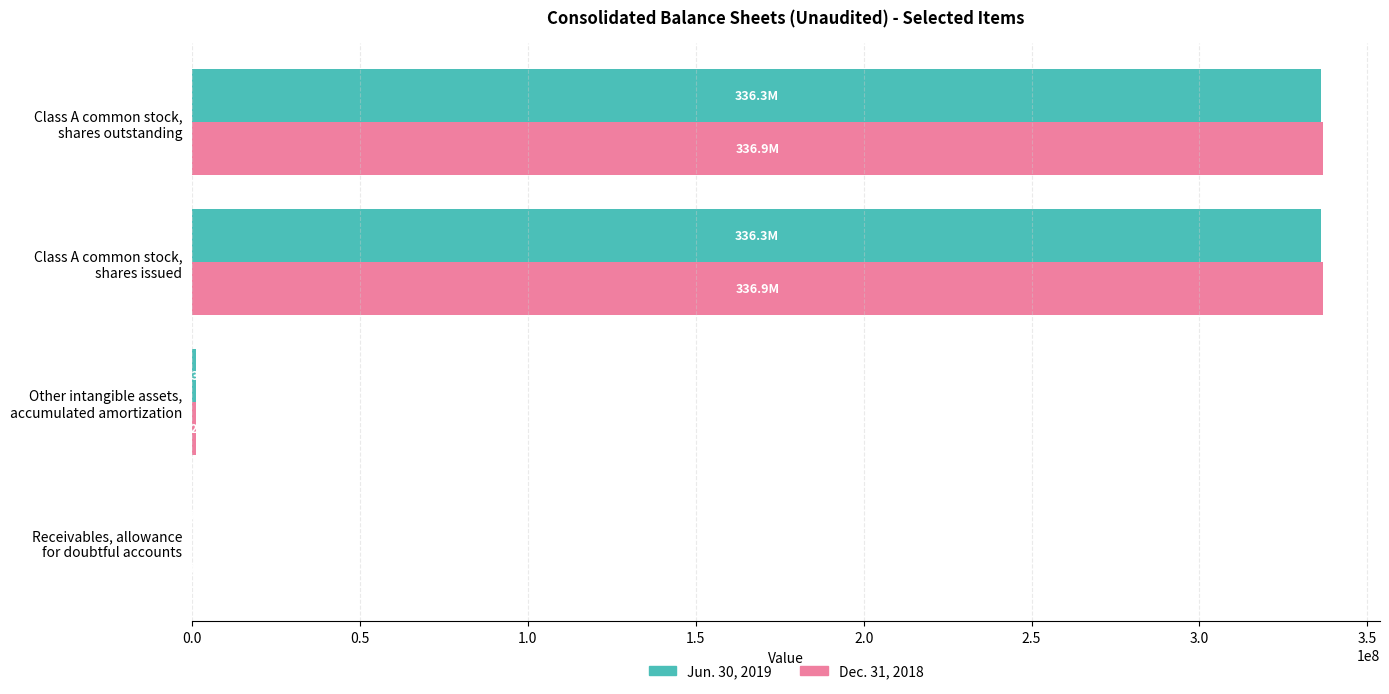

What is the greatest value displayed?

336912783